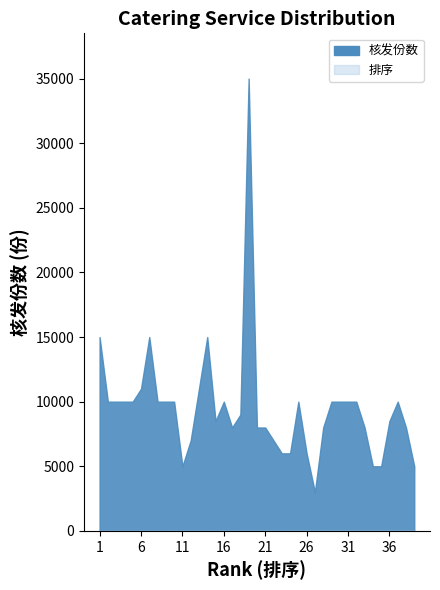

What is the difference between the maximum and minimum values in the 排序 series?

38